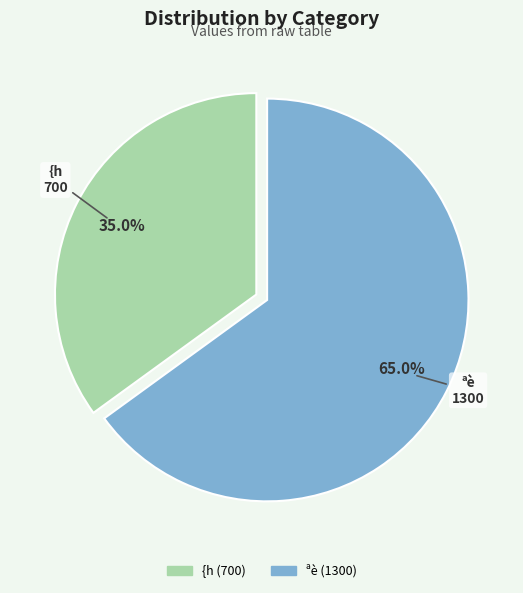

To the nearest percent, what portion does {h represent?

35%